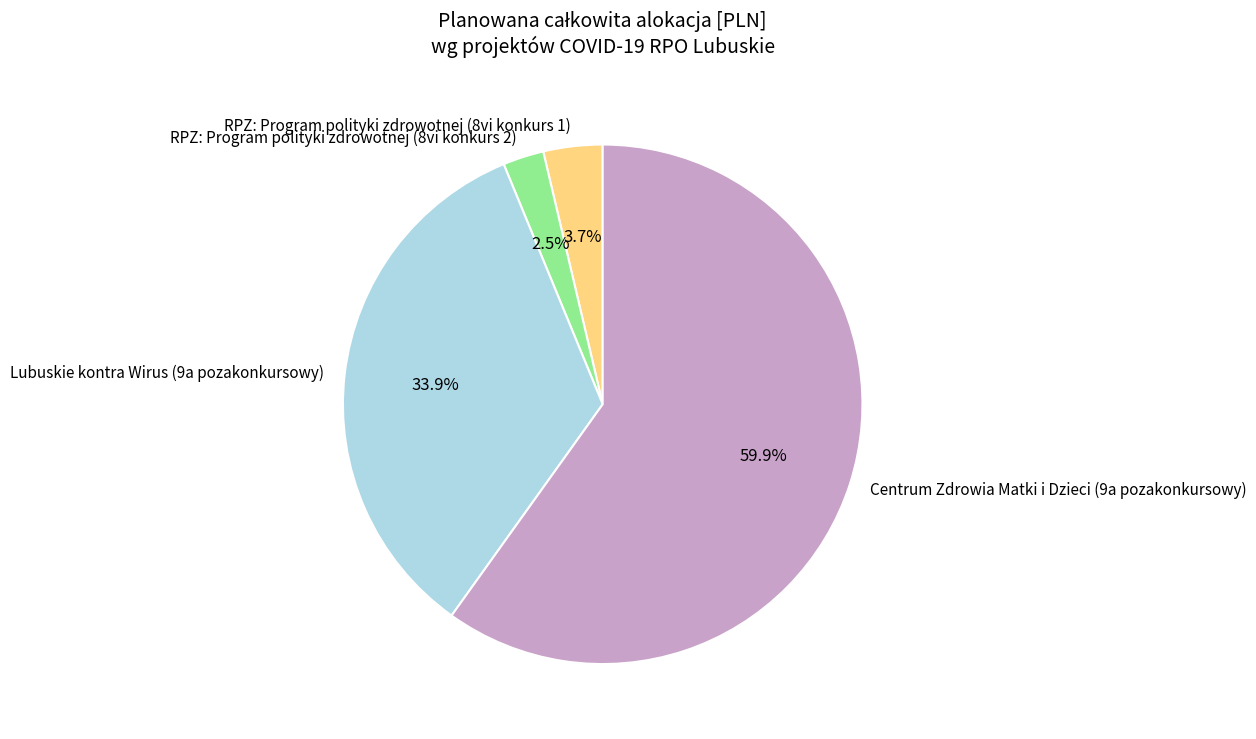

What is the largest slice in the pie chart?

Centrum Zdrowia Matki i Dzieci (9a pozakonkursowy)